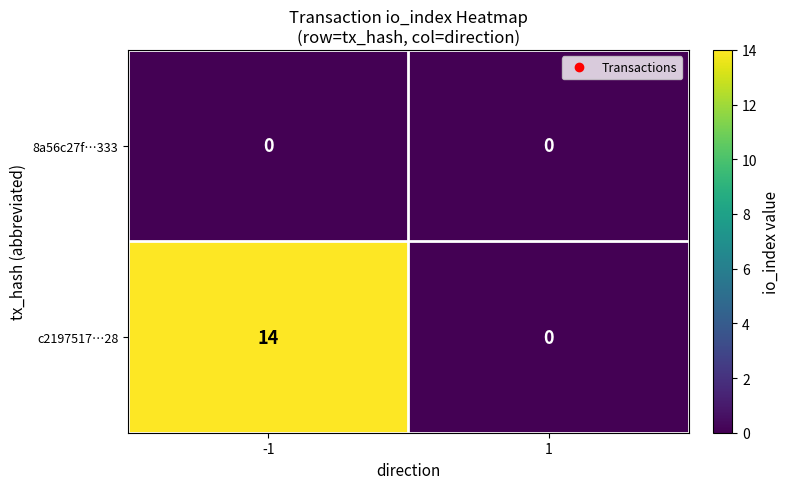

Rank the series by their average value, from highest to lowest.

c2197517…28, 8a56c27f…333